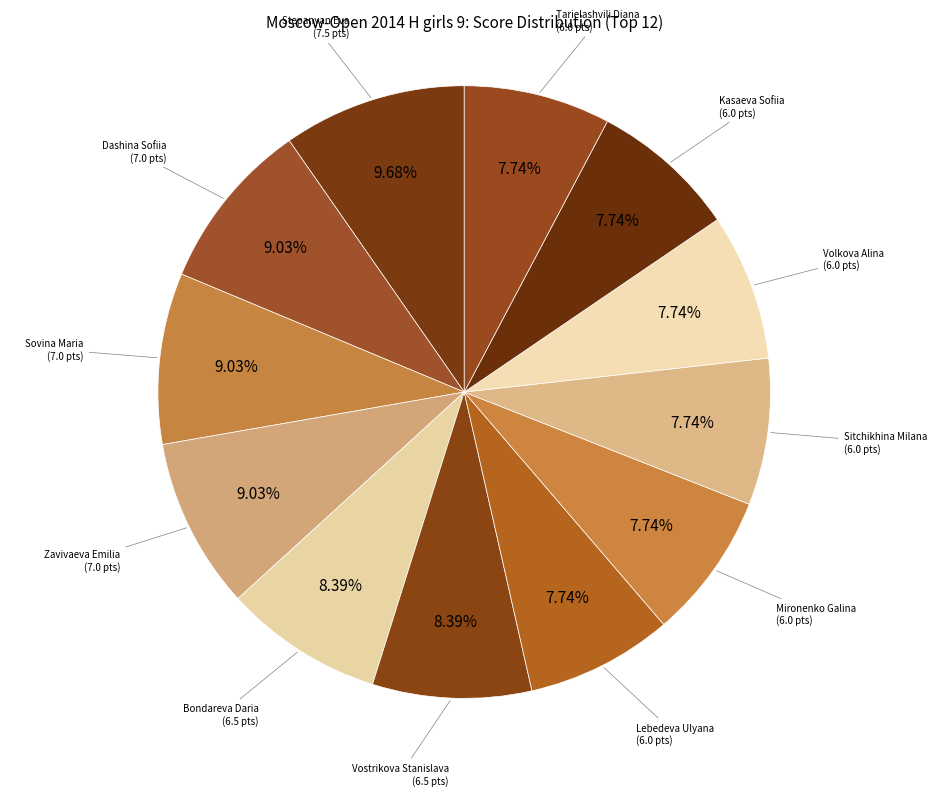

Is there a majority slice in this chart?

No